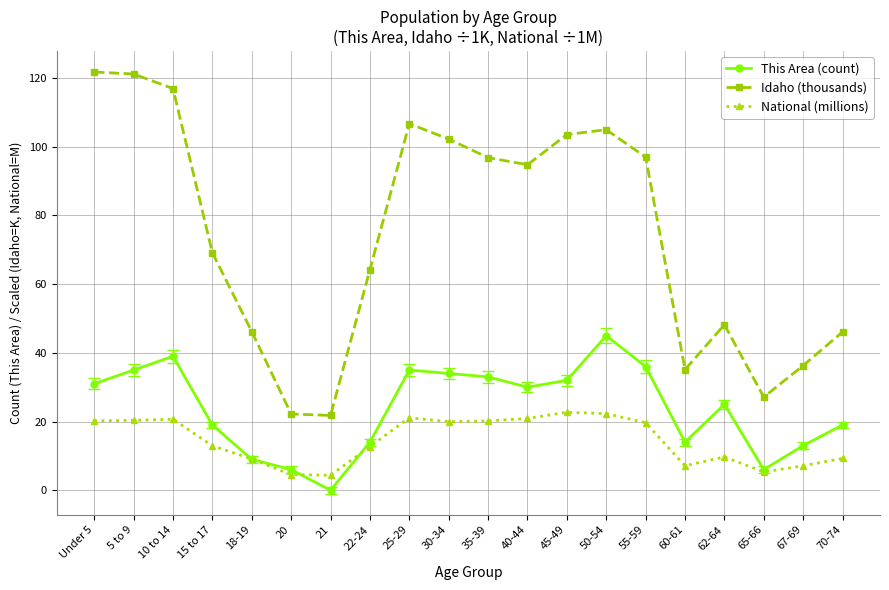

What is the value of the National (millions) point at the 15th from the left?

19.7